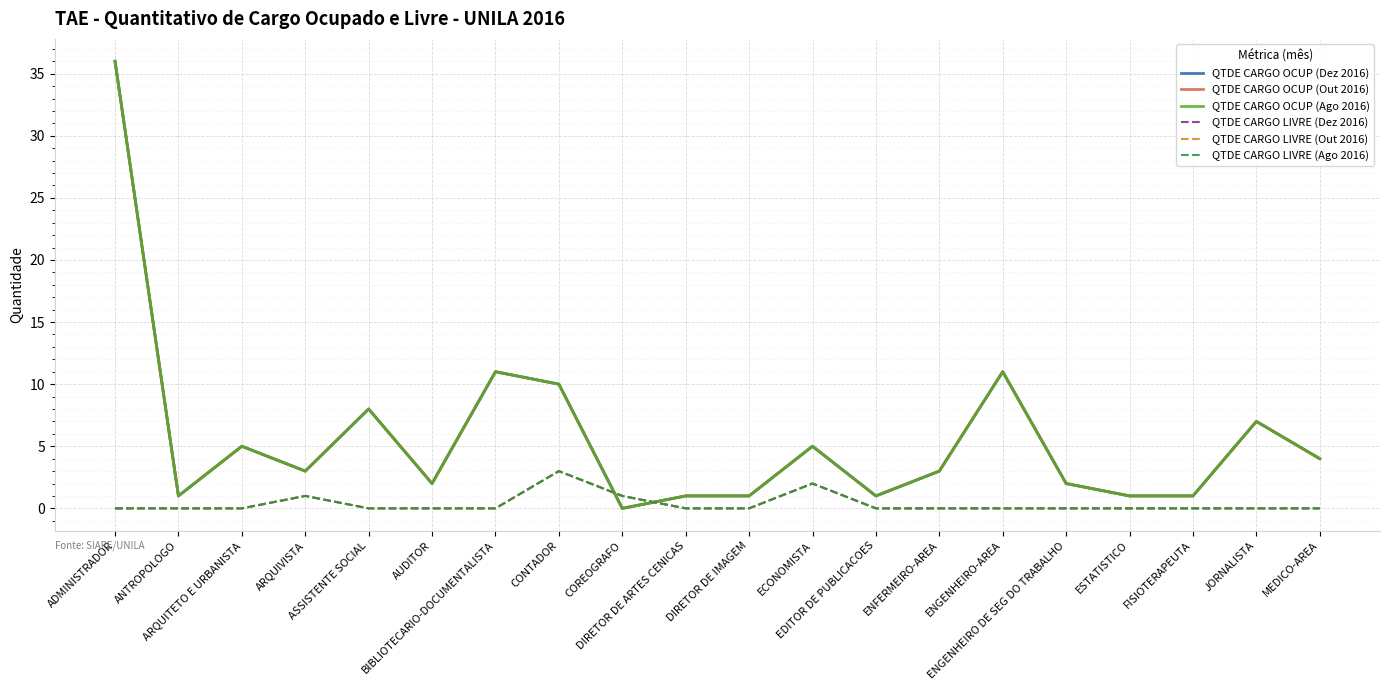

Is it true that QTDE CARGO OCUP (Out 2016) equals 11 at ENGENHEIRO-AREA?

True